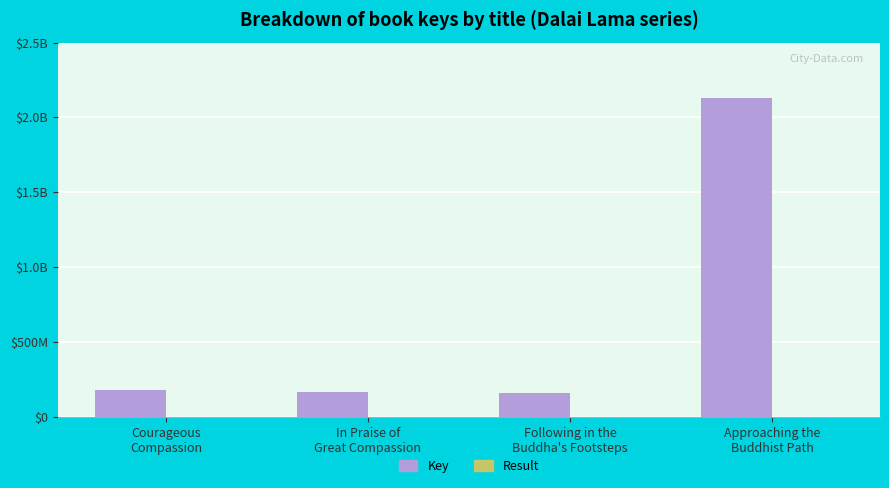

The value of Result at Approaching the
Buddhist Path is 4. True or false?

True